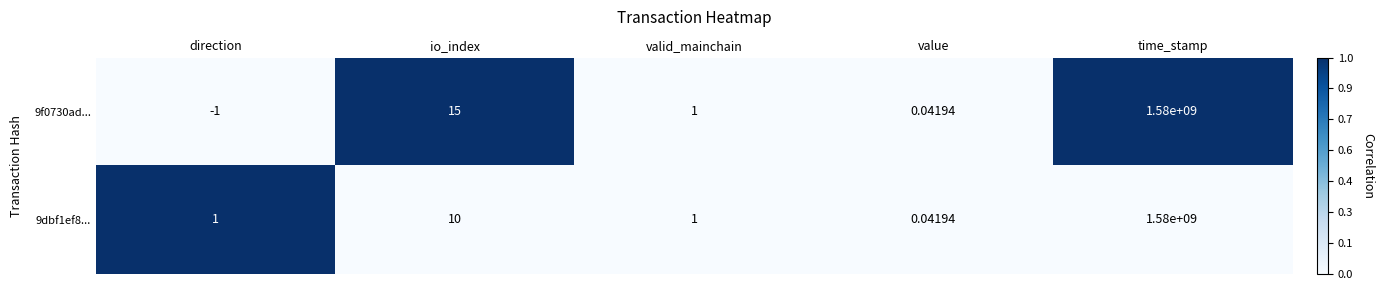

Where is 9dbf1ef8... nearest to the value 790000000?

io_index